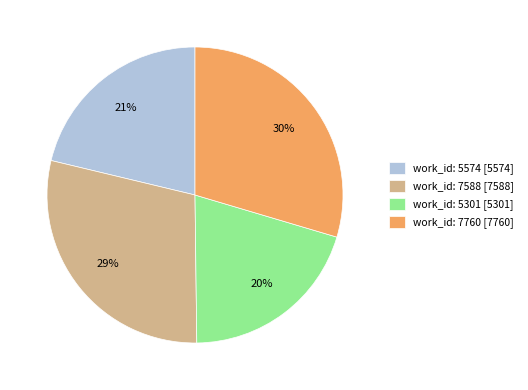

Is it true that work_id: 5574 is 21% of the pie?

True